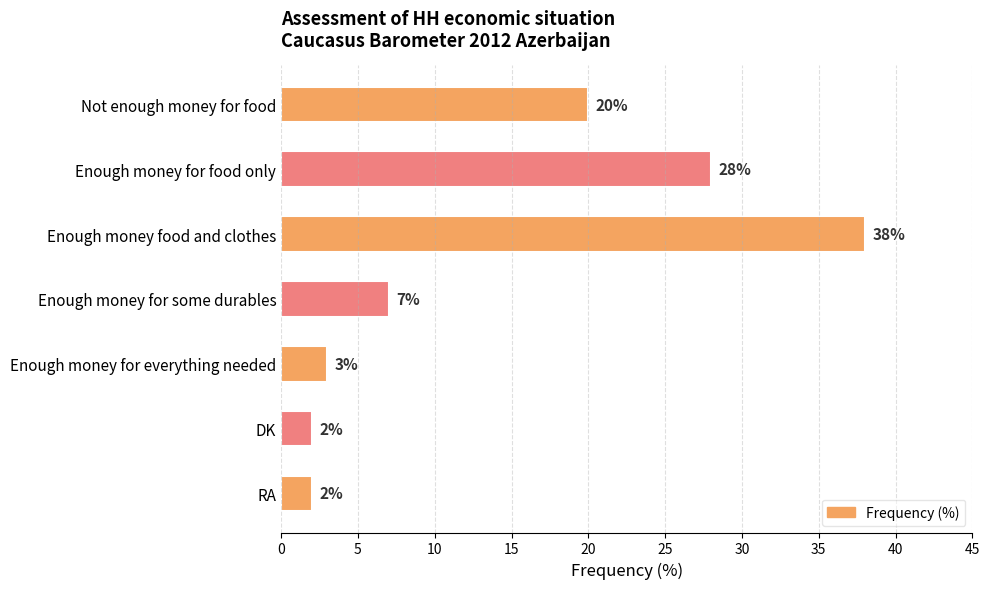

Which label corresponds to the largest value in the chart?

Enough money food and clothes